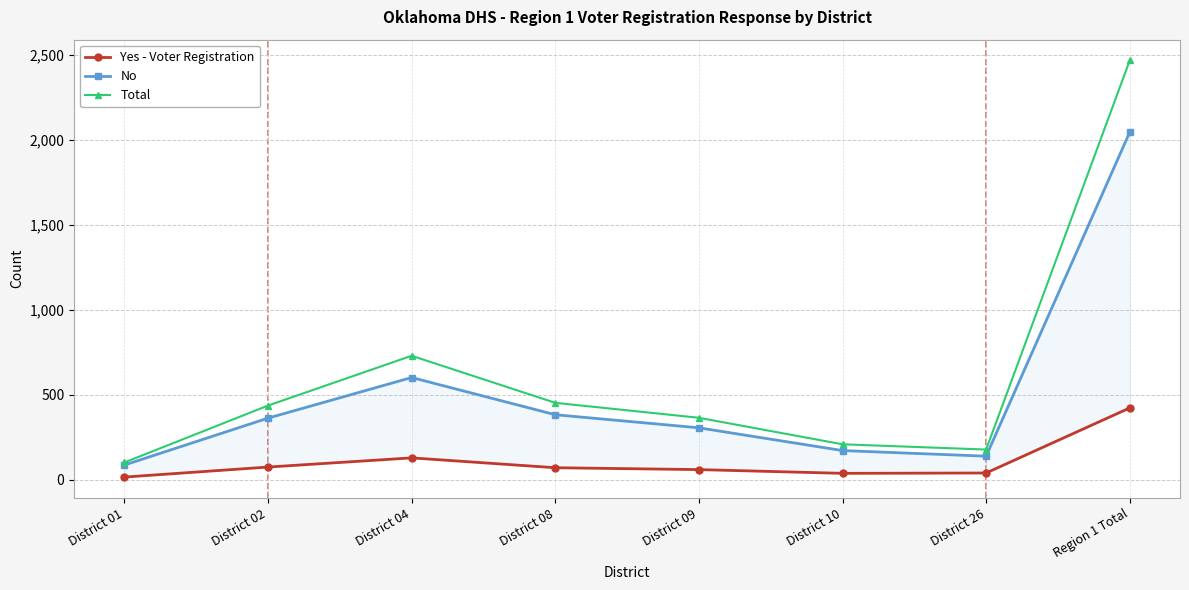

Where is the first local minimum for Yes - Voter Registration?

District 10